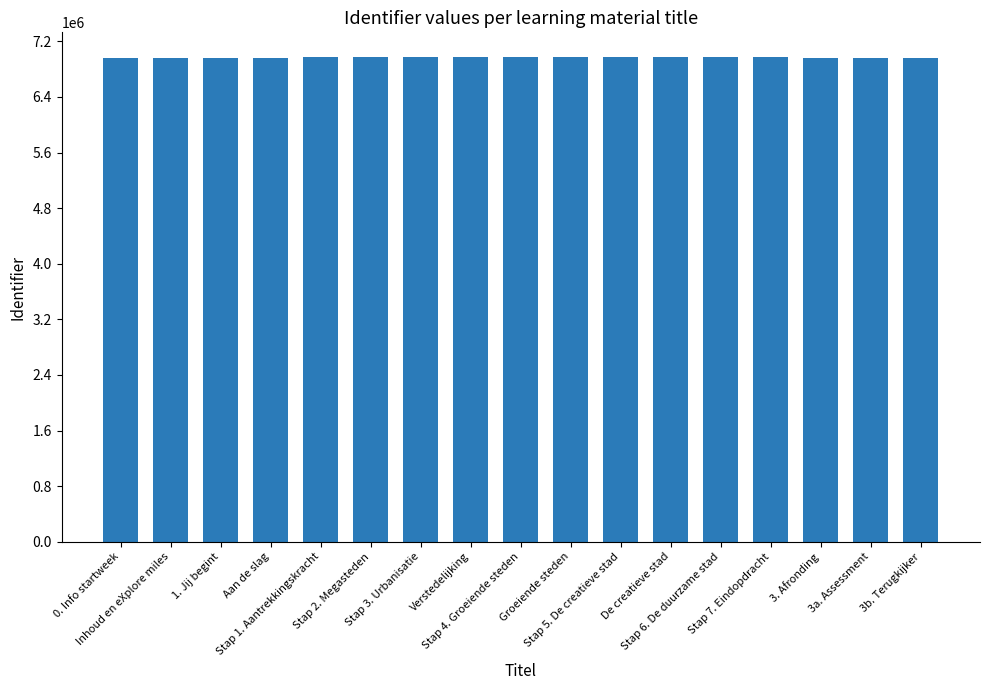

What is the sum of all values?

118569958